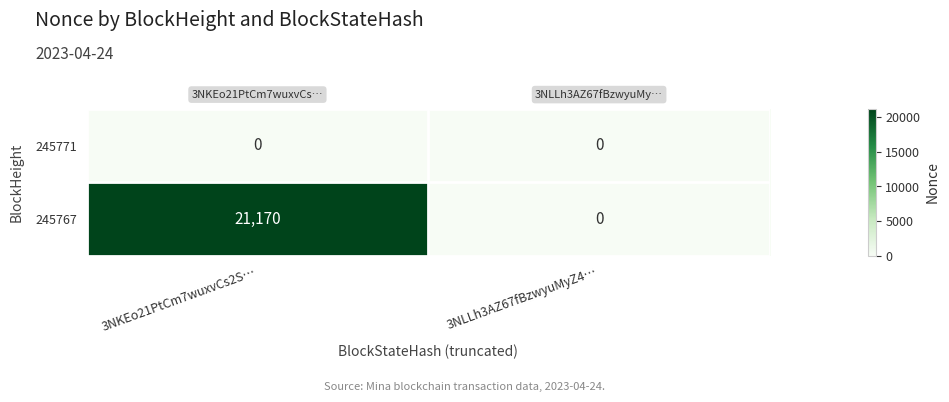

True or false: 245767 has a value of 0 at 3NLLh3AZ67fBzwyuMyZ4….

True